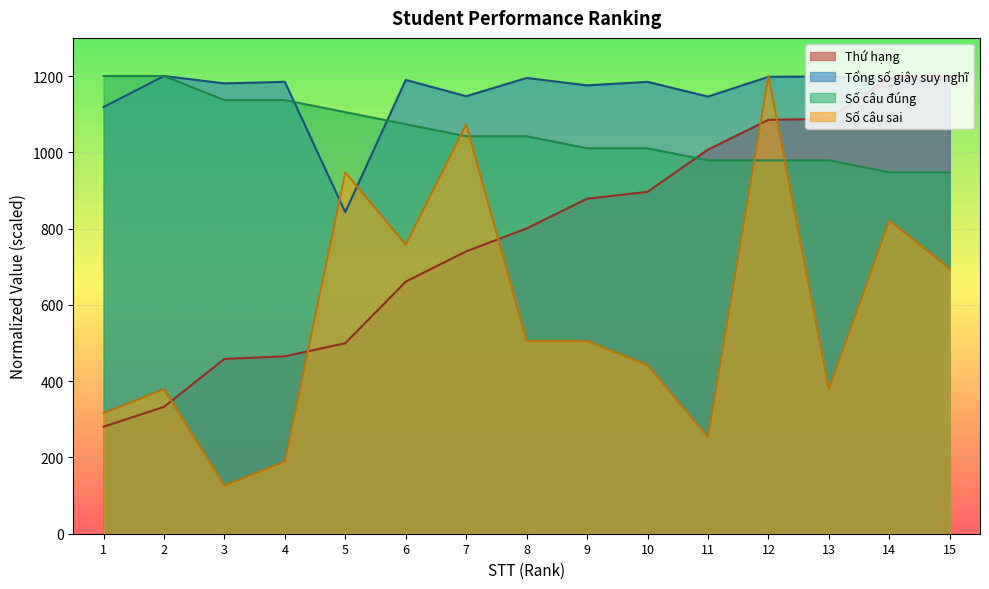

True or false: Số câu sai and Thứ hạng cross at least once.

True